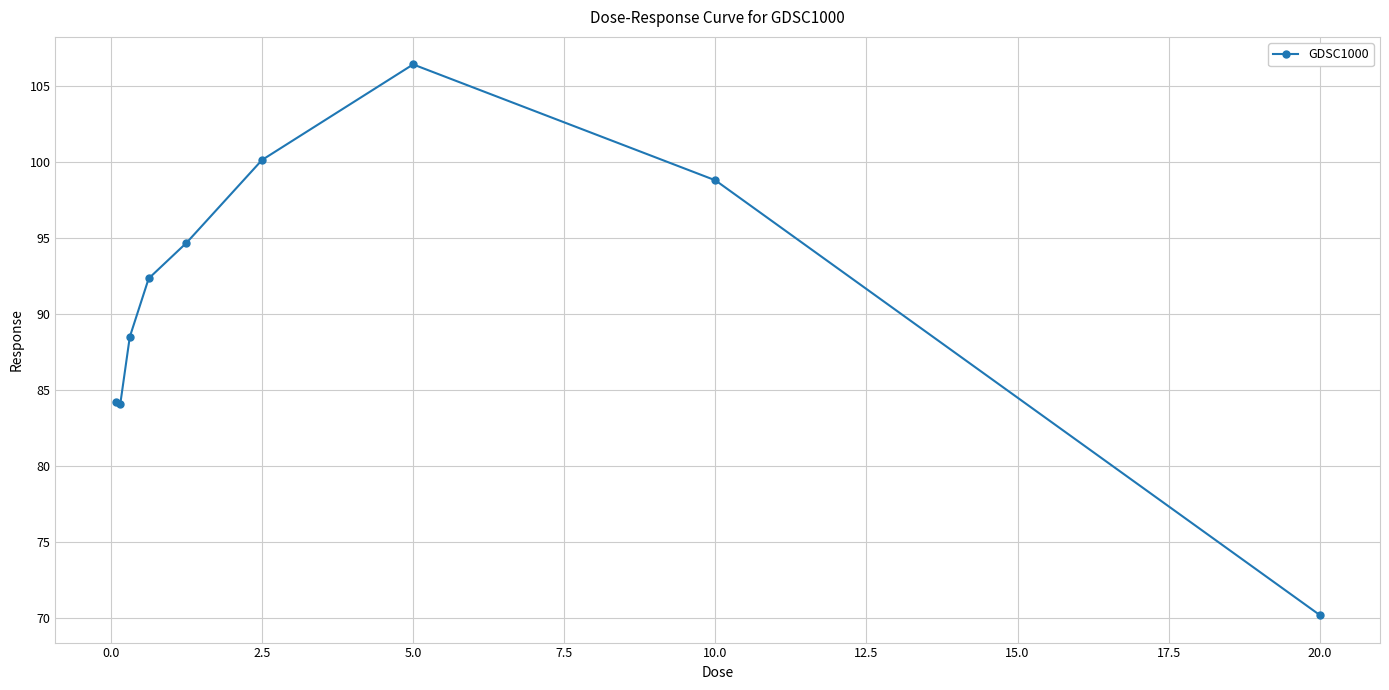

What is the smallest value displayed?

70.2